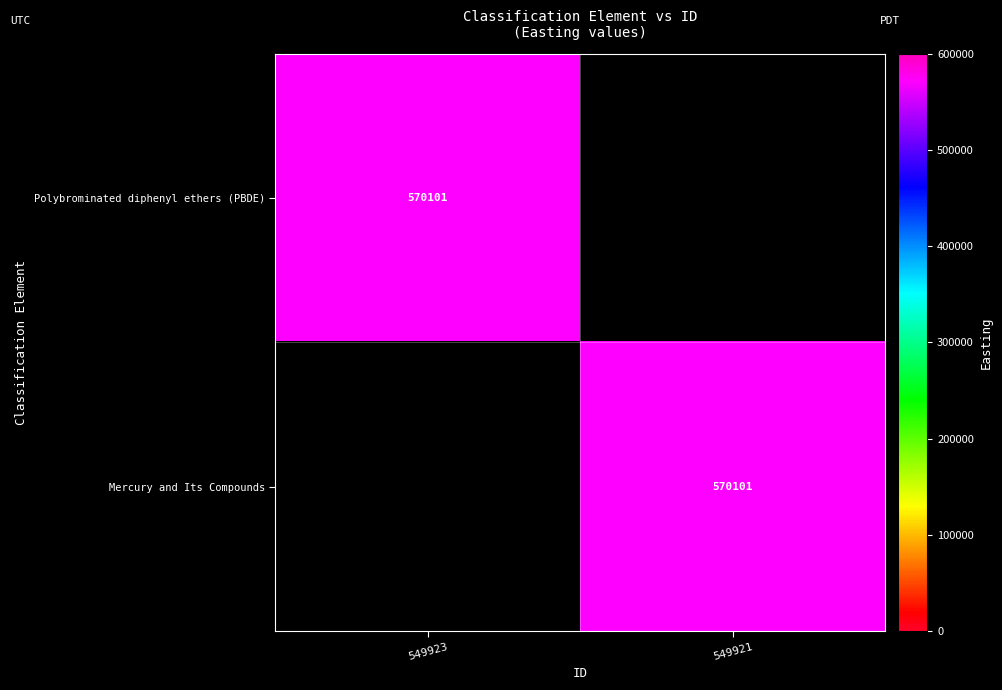

At how many categories does at least one series exceed 493565?

2